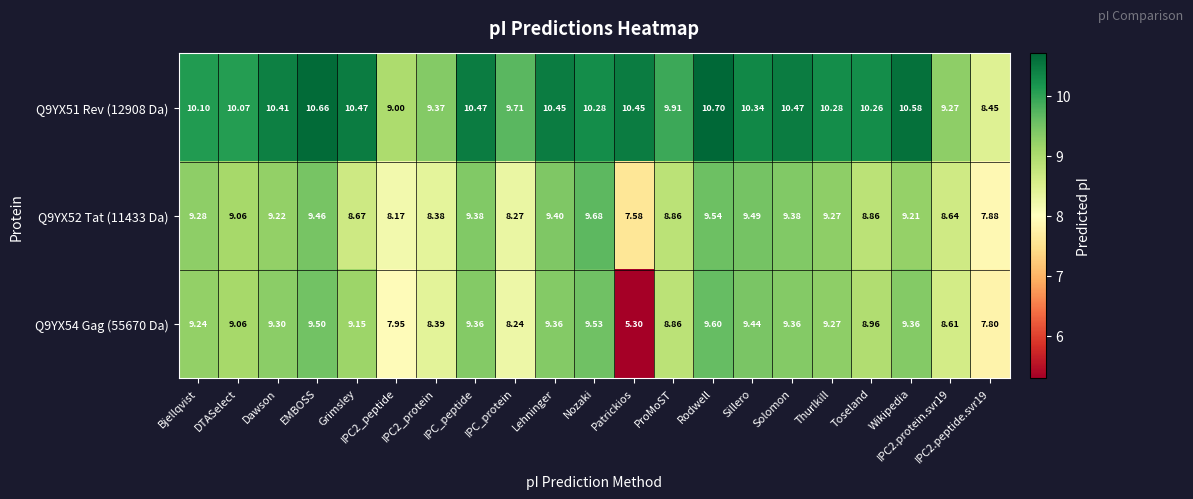

Which series has the largest range (max minus min)?

Q9YX54 Gag (55670 Da)